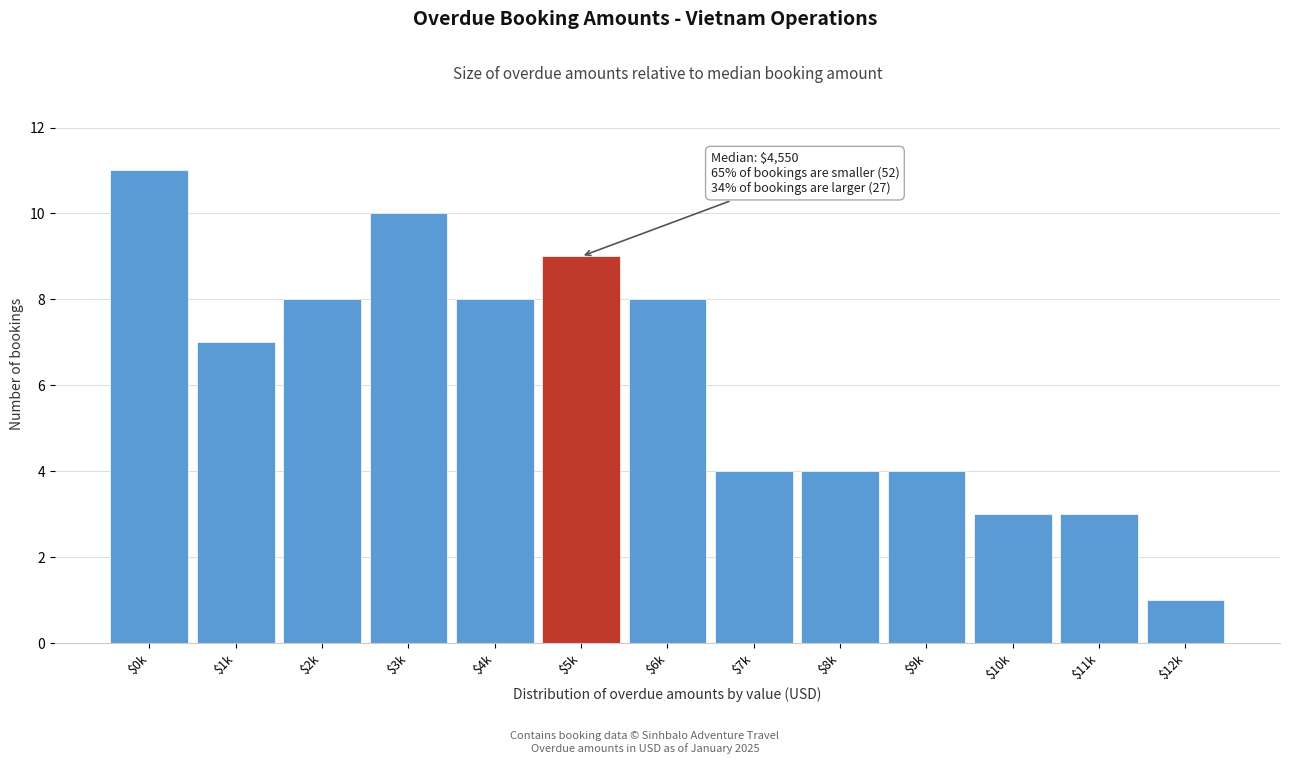

Reading right to left, transcribe all the data shown in this chart.

1	3	3	4	4	4	8	9	8	10	8	7	11